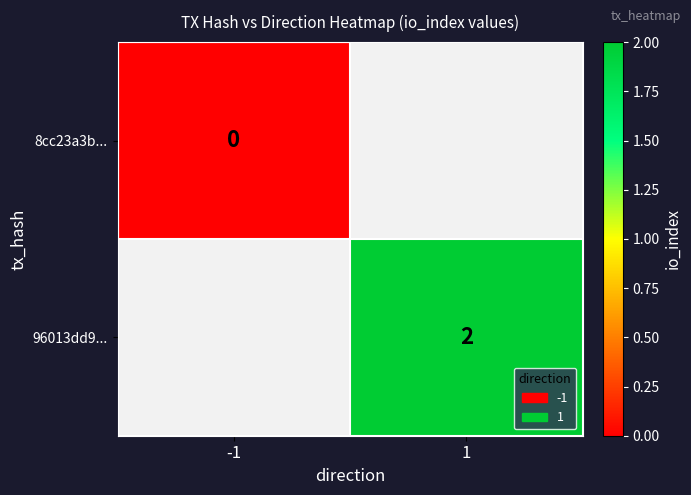

At how many categories does at least one series exceed 1?

1